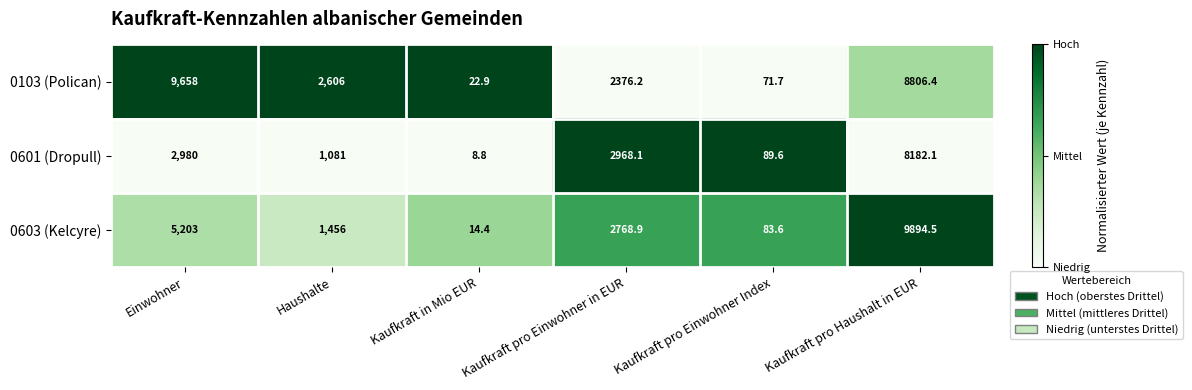

Which series has the largest total across all categories?

0103 (Polican)